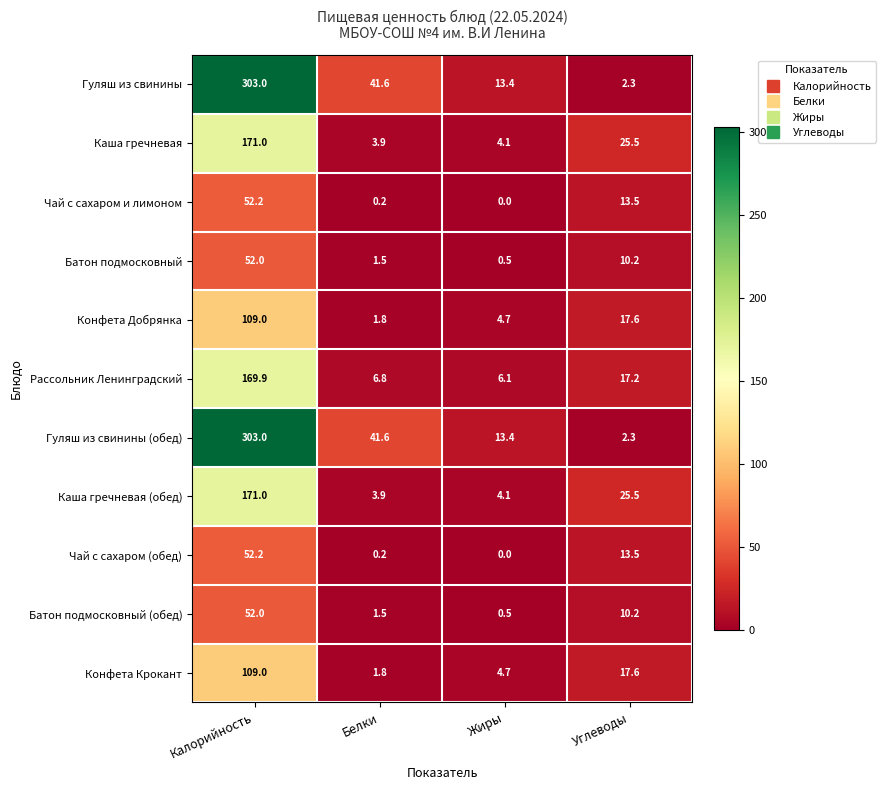

List the labels in order of Каша гречневая value, smallest first.

Белки, Жиры, Углеводы, Калорийность